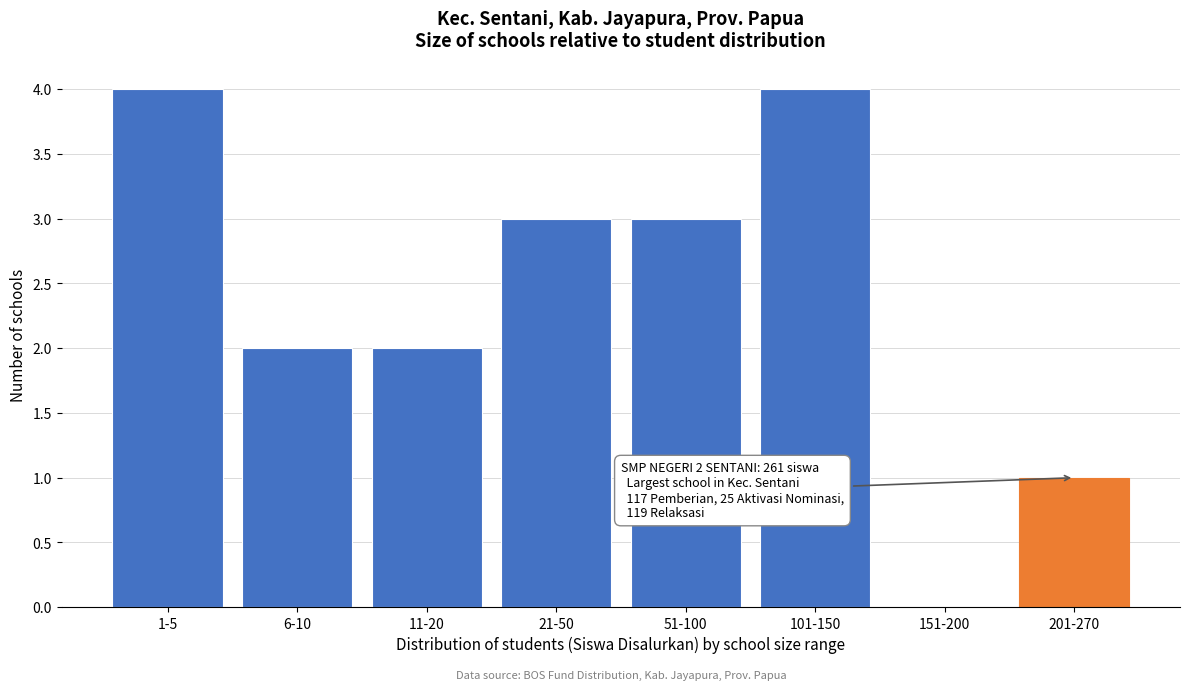

Reading right to left, extract all data points from this chart.

201-270=1	151-200=0	101-150=4	51-100=3	21-50=3	11-20=2	6-10=2	1-5=4